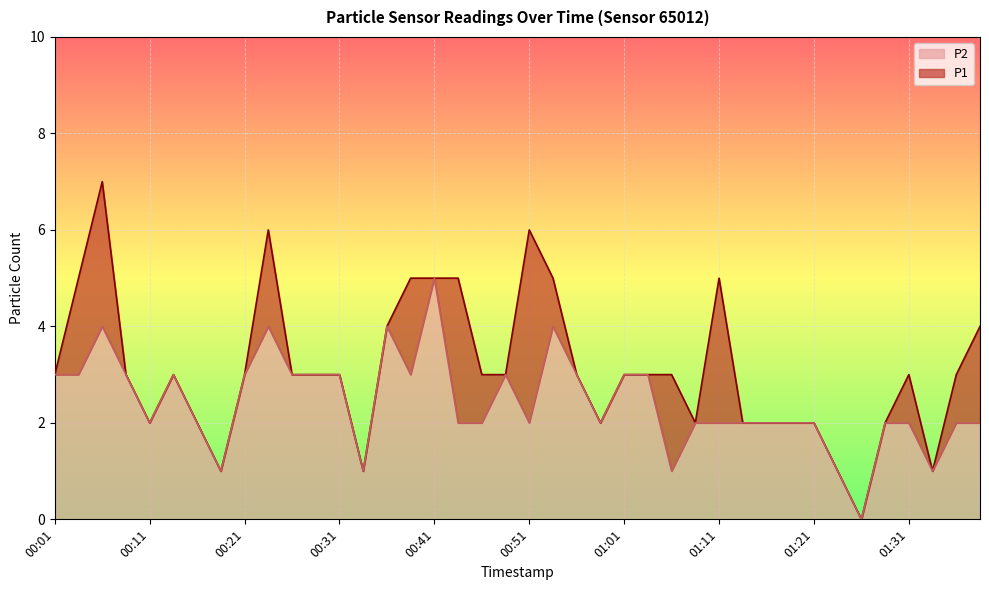

True or false: P2 and P1 cross at least once.

False